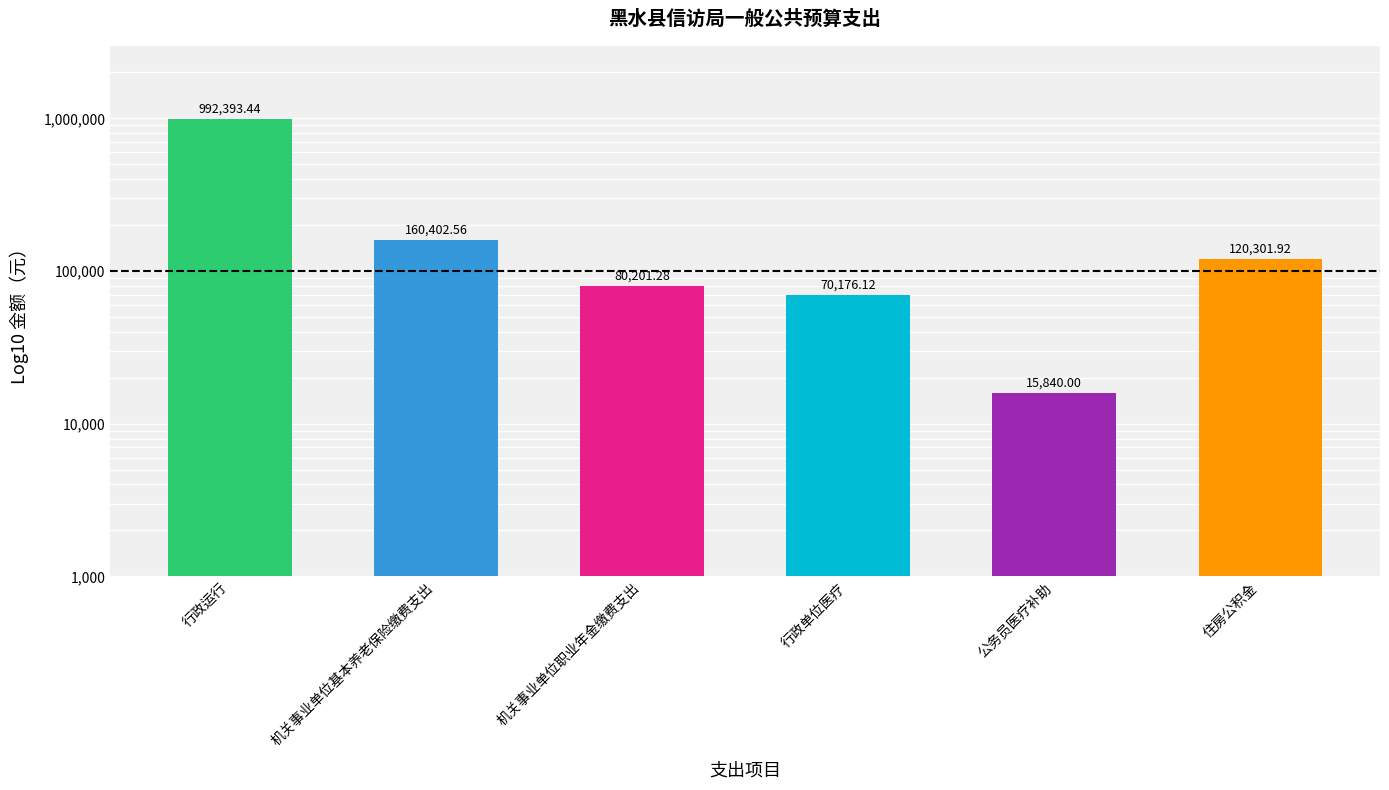

What is the minimum value shown in the chart?

15840.0